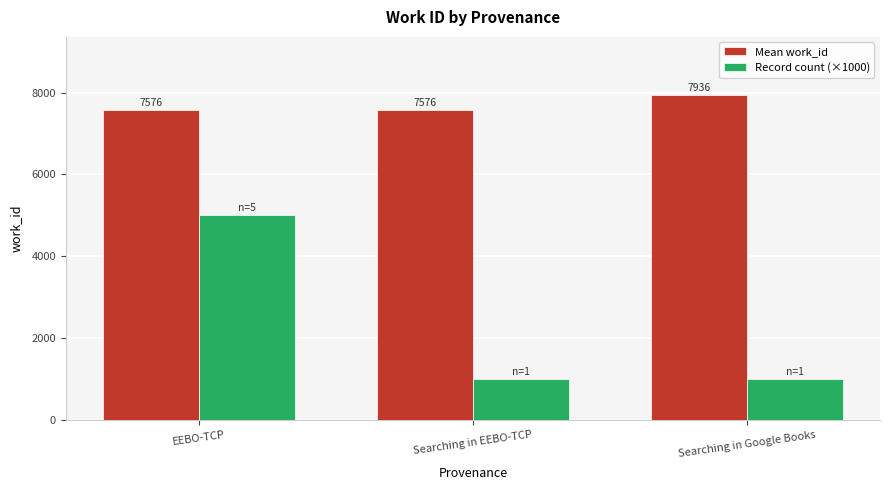

Reading left to right, extract all data points from this chart.

Mean work_id: EEBO-TCP=7576	Searching in EEBO-TCP=7576	Searching in Google Books=7936
Record count (×1000): EEBO-TCP=5000	Searching in EEBO-TCP=1000	Searching in Google Books=1000